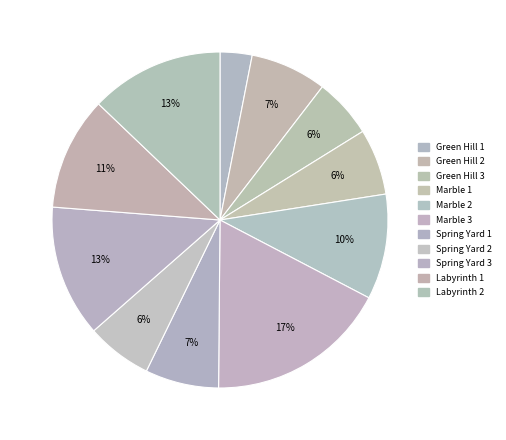

What is the smallest slice in the pie chart?

Green Hill 1